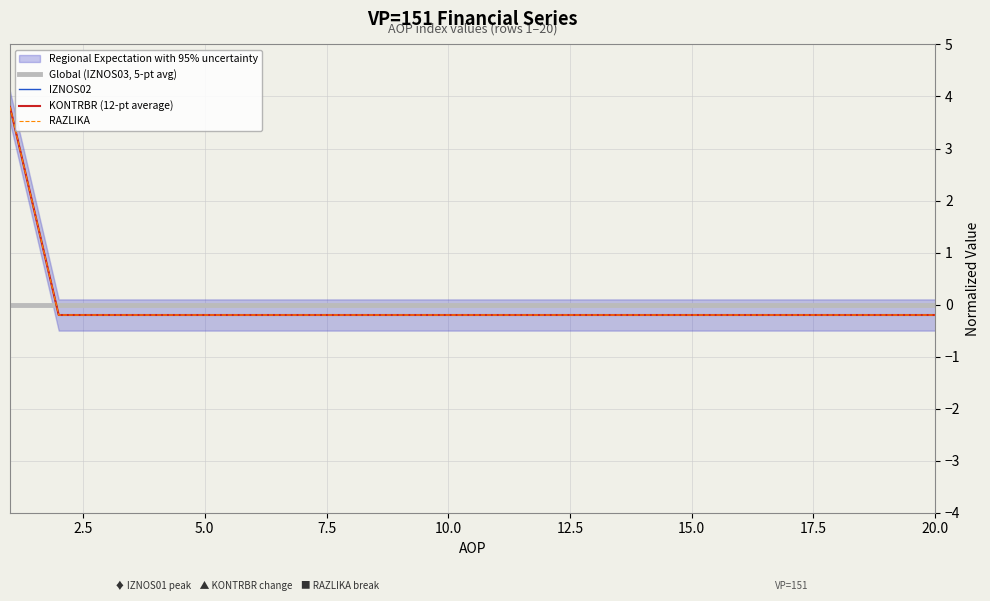

How many values in RAZLIKA are above zero?

1